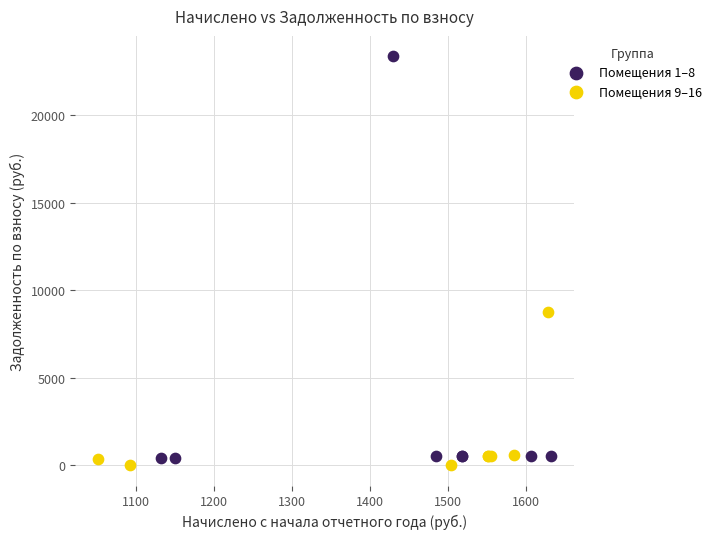

Which series contains the highest Y value?

Помещения 1–8